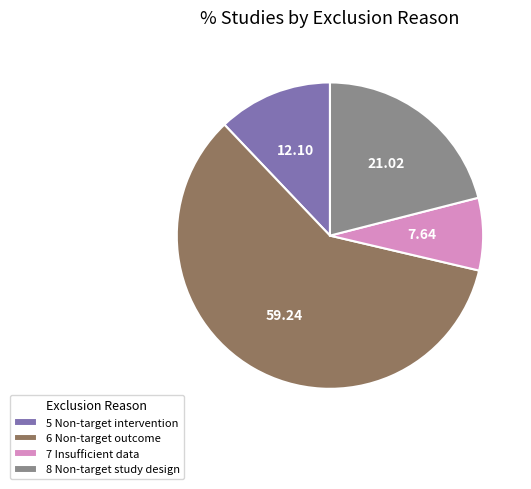

What is the largest slice in the pie chart?

6 Non-target outcome